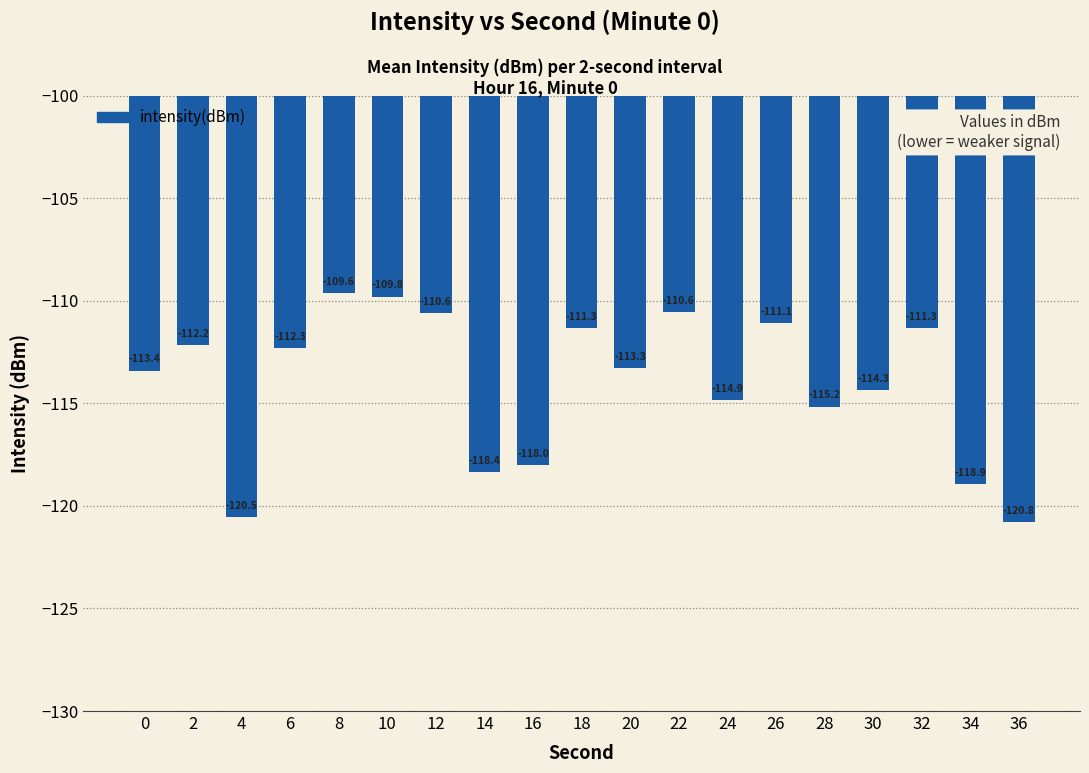

True or false: the data shows -110.6 at 22.

True